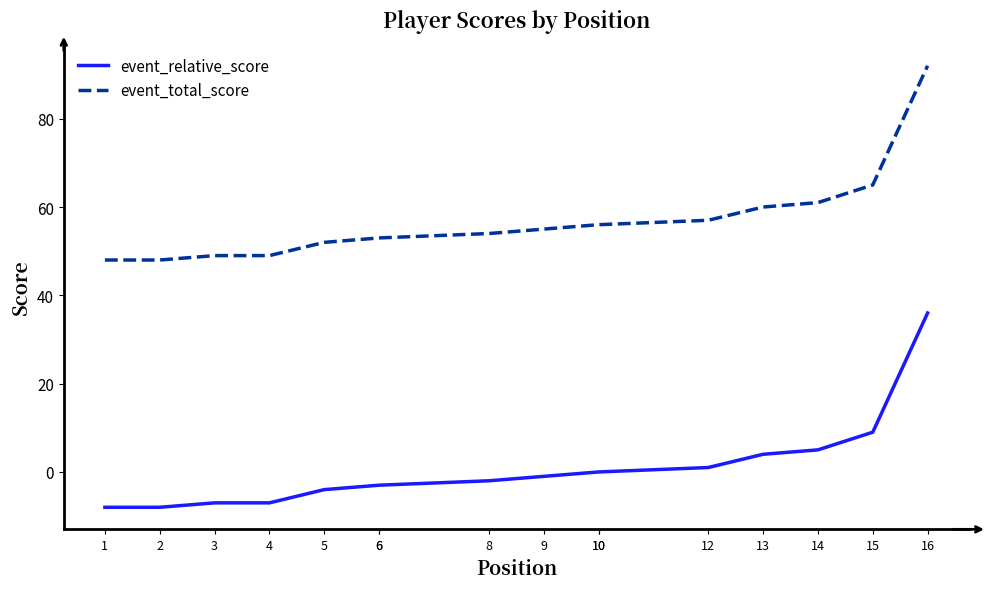

What is the difference between the maximum and minimum values in the event_total_score series?

44